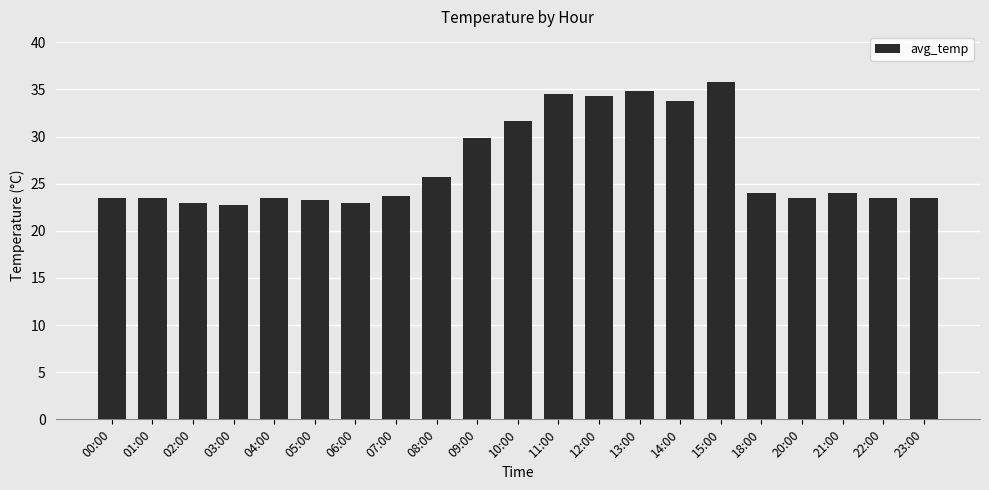

How many data points does each series have?

21